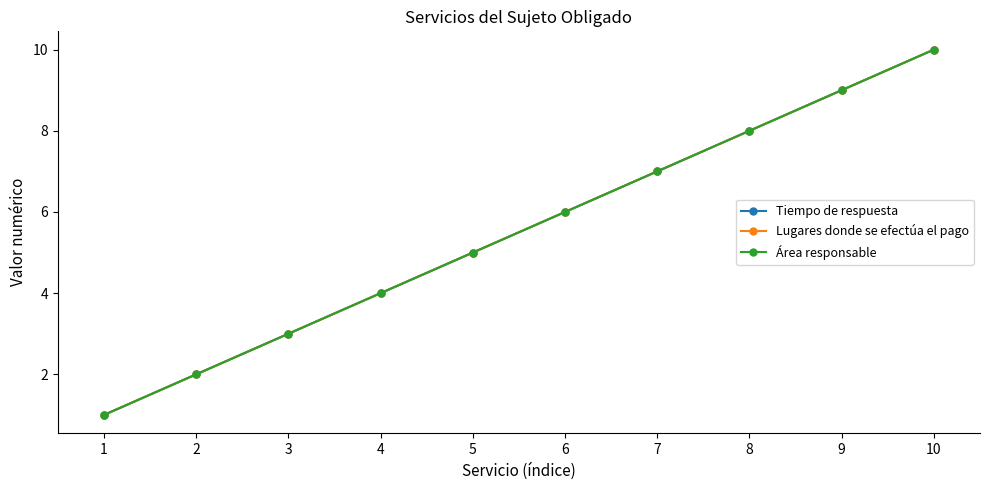

Does the chart have visible grid lines?

No